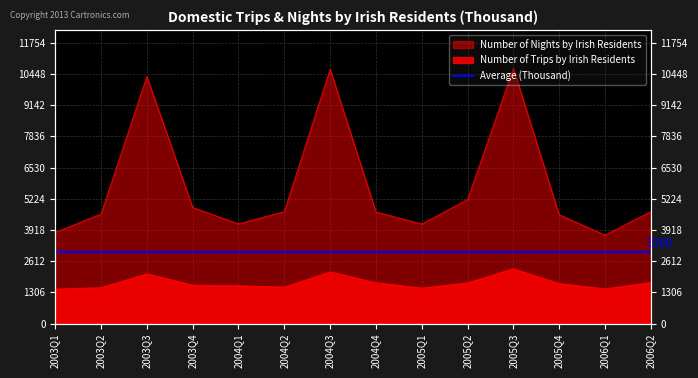

List the series in order of their peak value, lowest first.

Number of Trips by Irish Residents, Number of Nights by Irish Residents